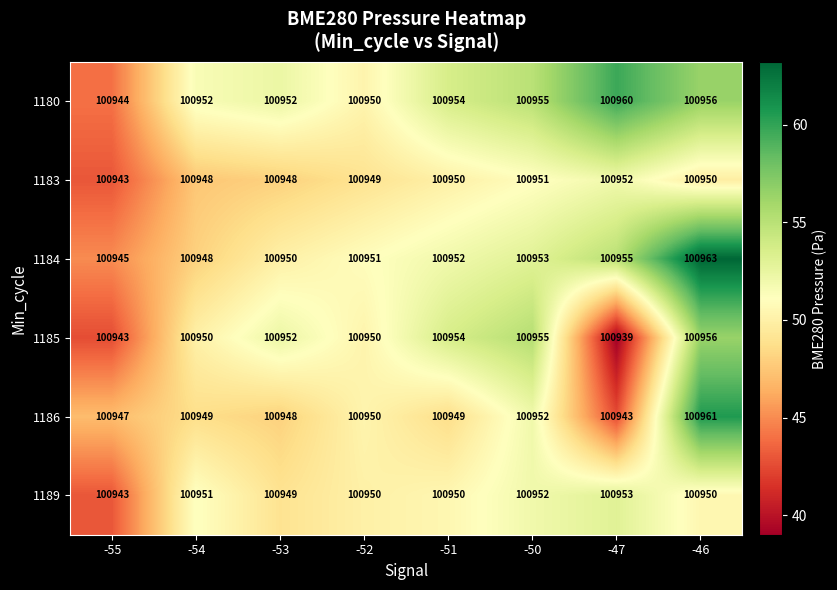

Which series changed the most between -55 and -50?

1185